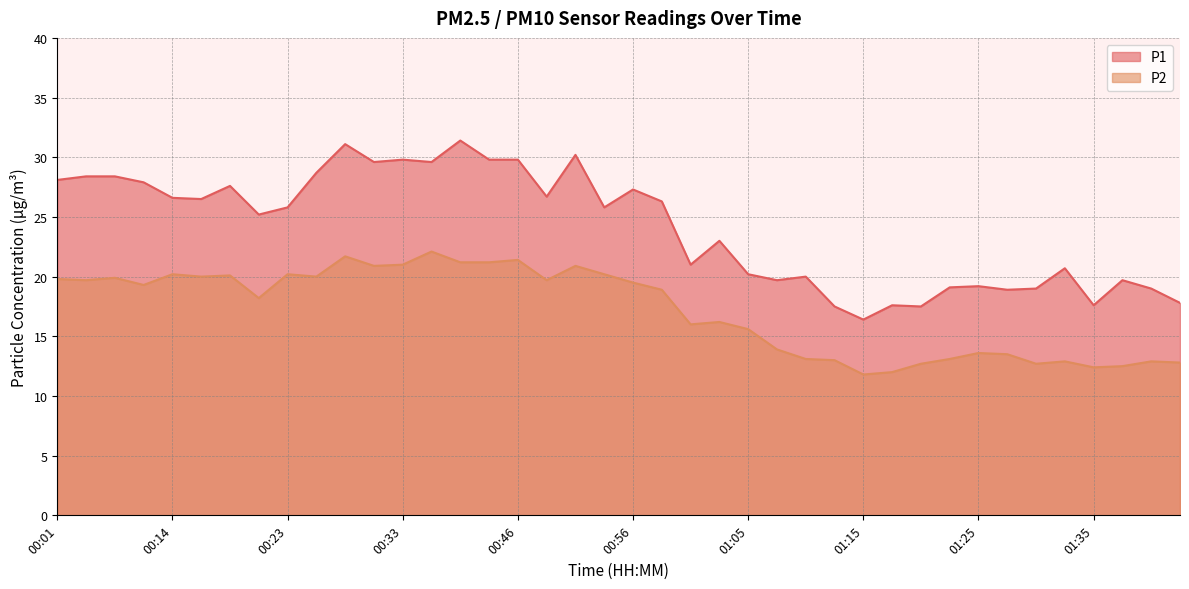

At which category does P1 reach its first local valley?

00:16